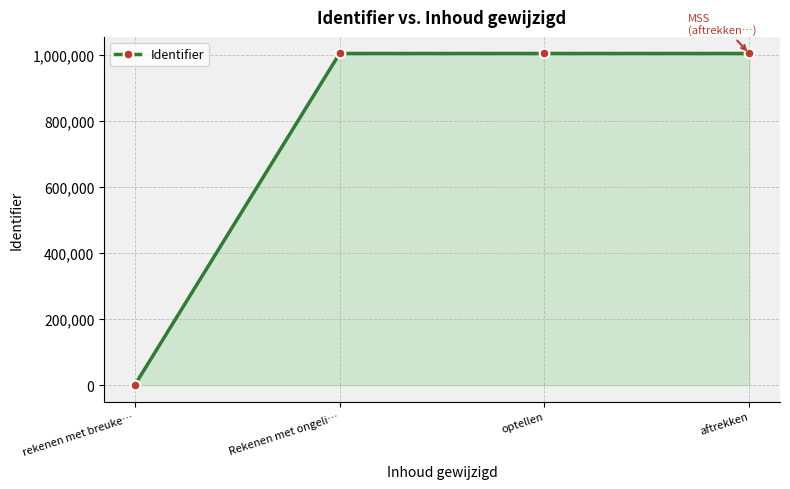

What position from the right is aftrekken?

1